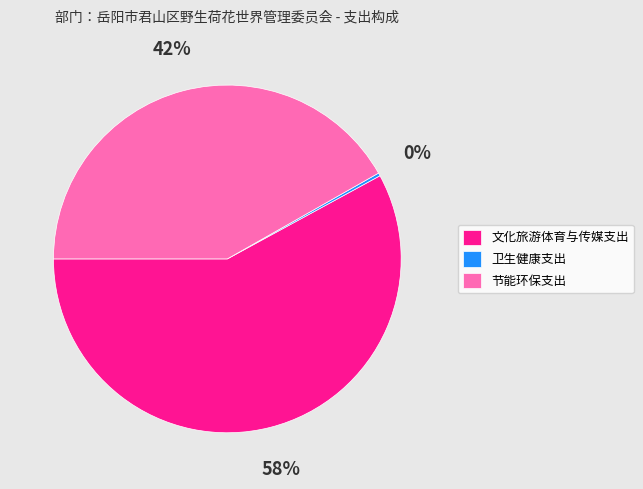

To the nearest percent, what is the difference between the largest and smallest slice percentages?

58%